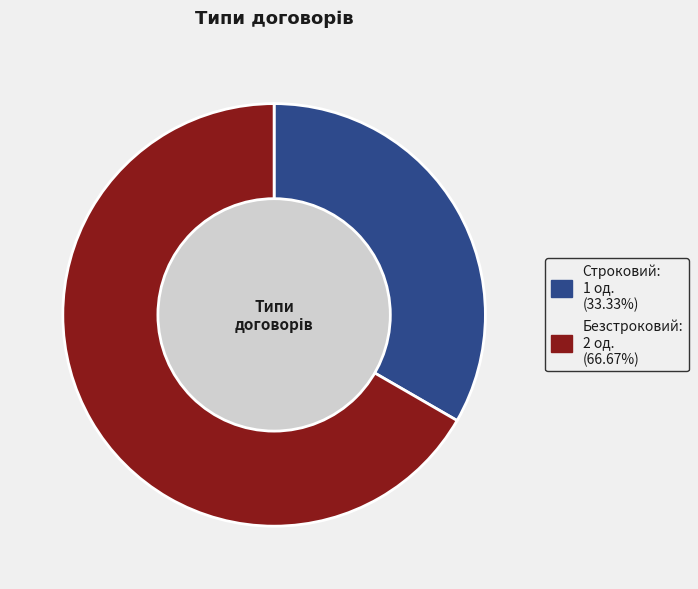

Does any single category account for the majority?

Yes